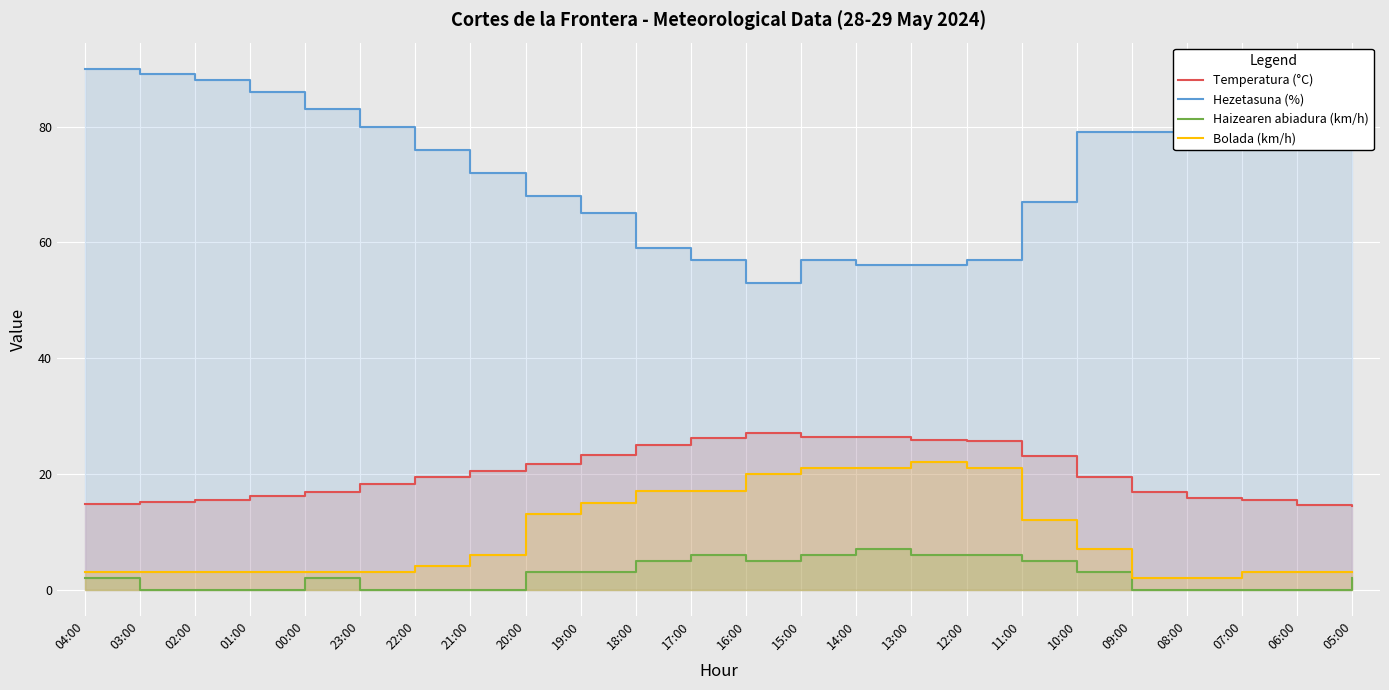

How many distinct data groups are displayed?

4